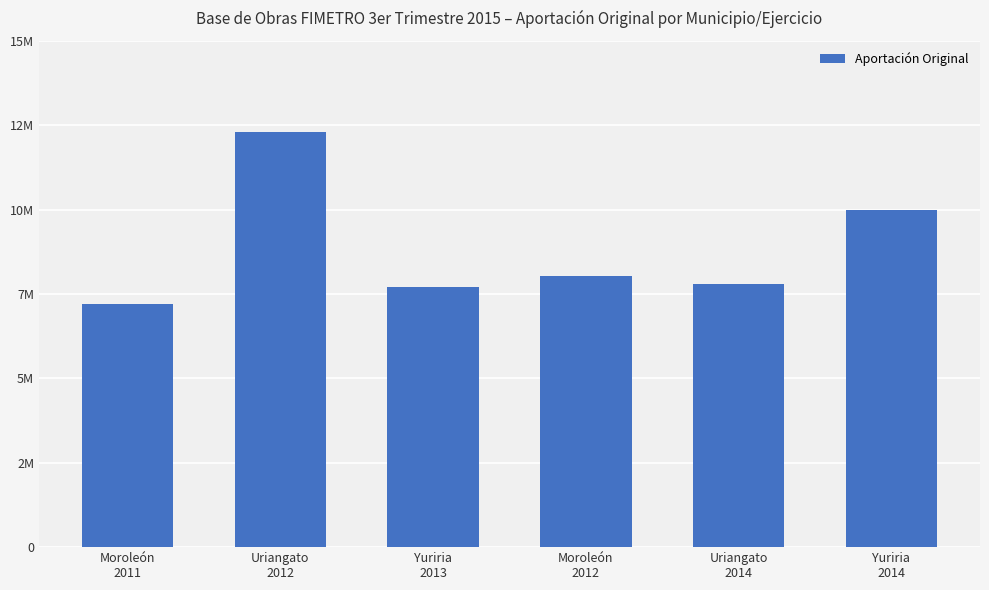

Reading left to right, transcribe all the data shown in this chart.

7200614	12300000	7700000	8020000	7800000	10000000